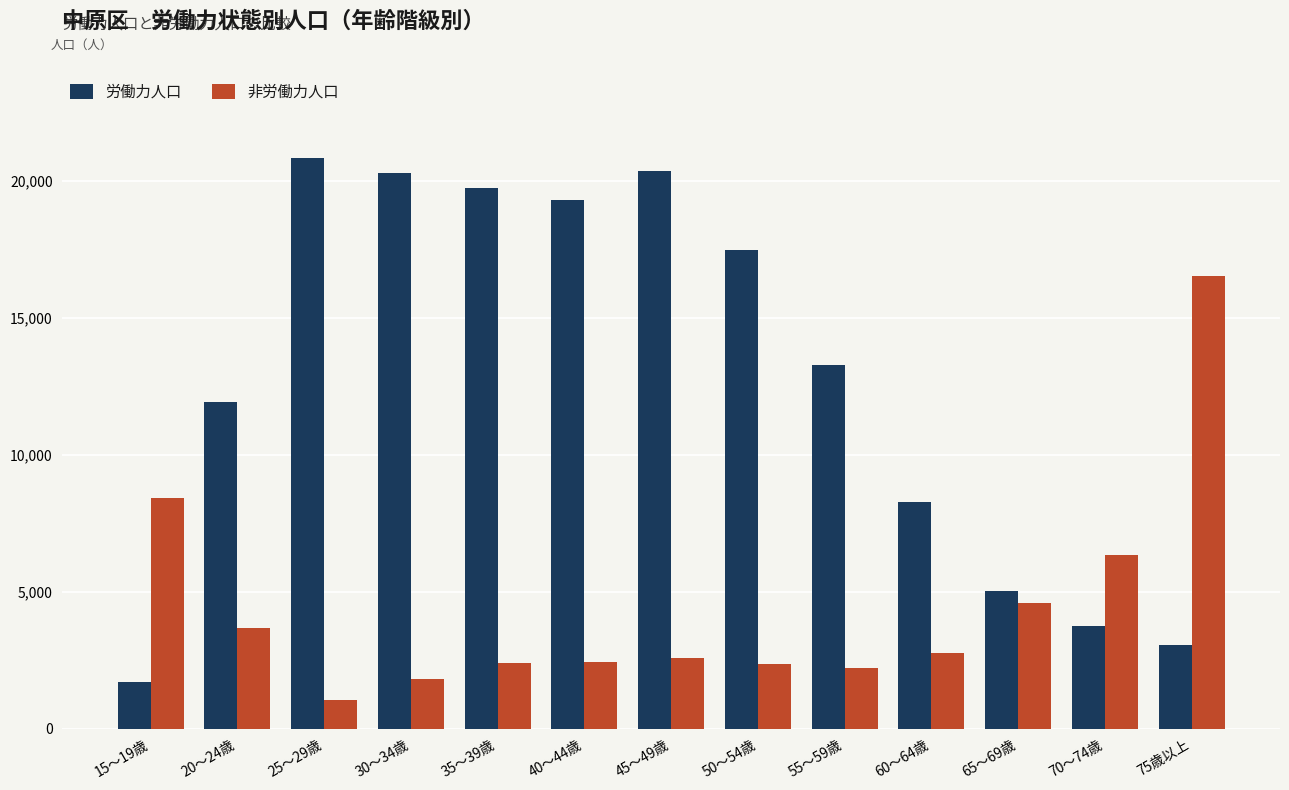

Which series has the largest range (max minus min)?

労働力人口